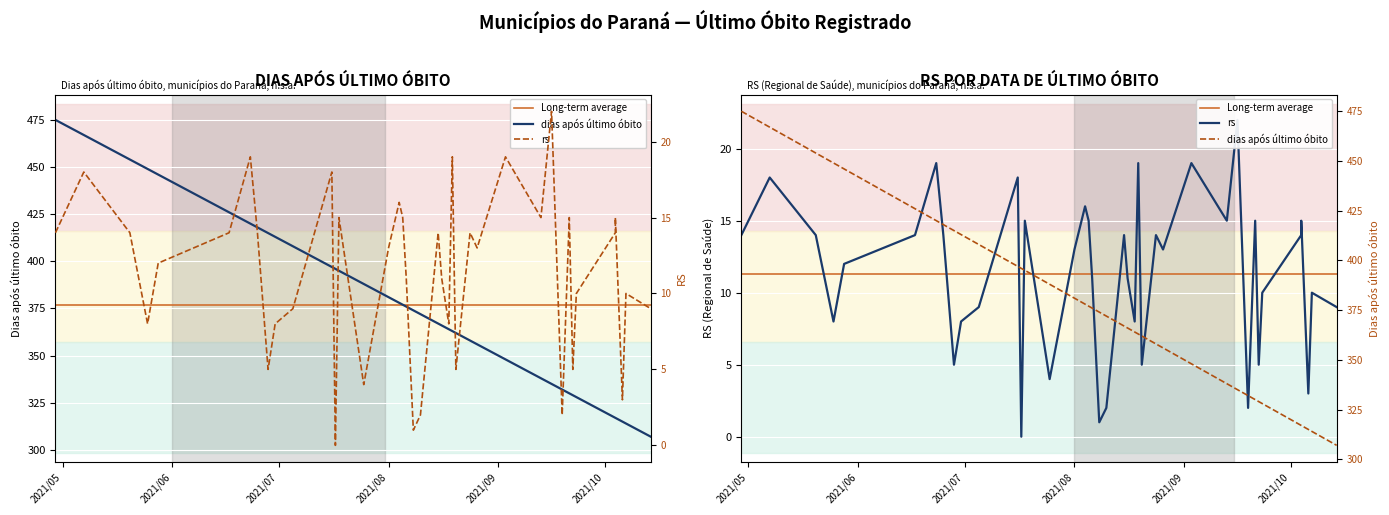

At which label does dias após último óbito first exceed 374?

2021-04-29